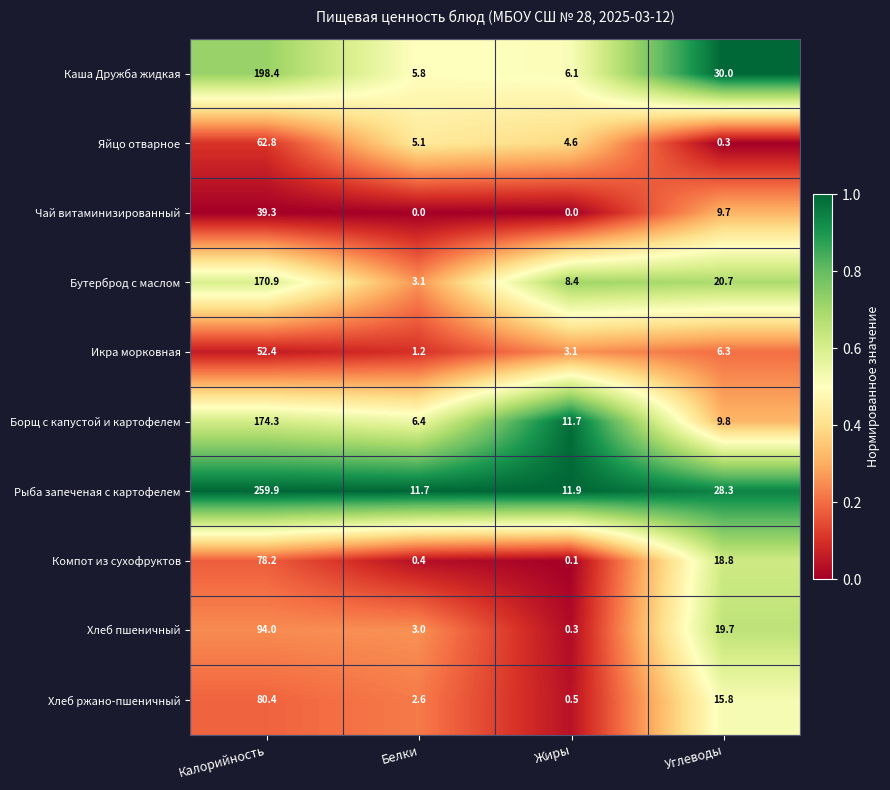

True or false: Икра морковная has a value of 1.9 at Углеводы.

False